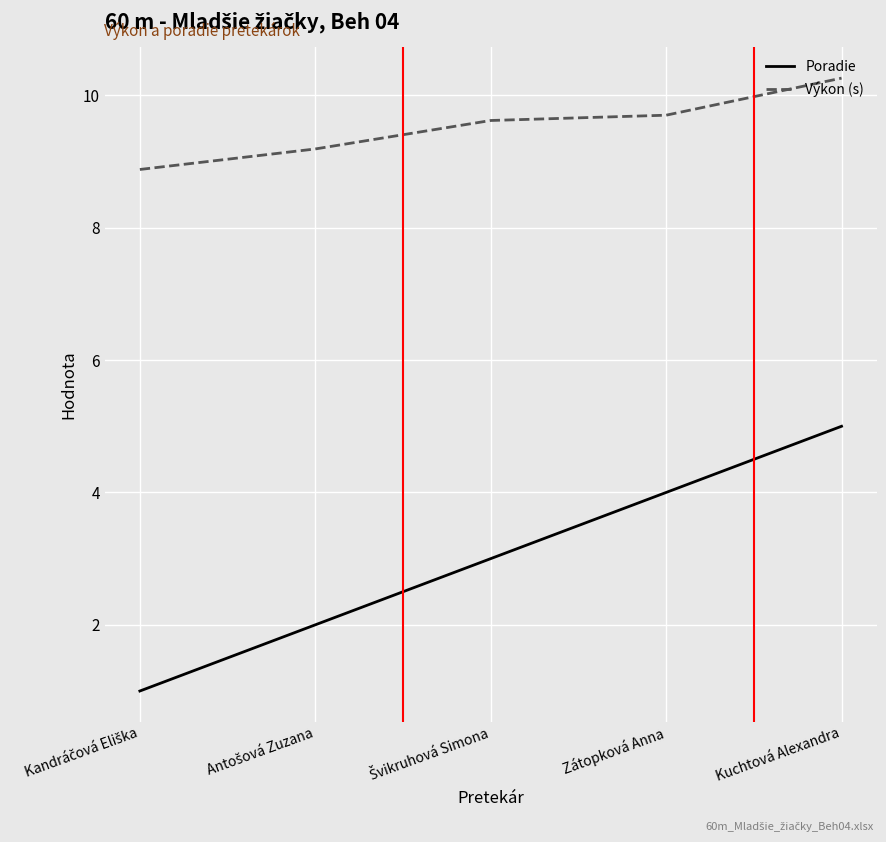

At how many categories does at least one series exceed 5?

5